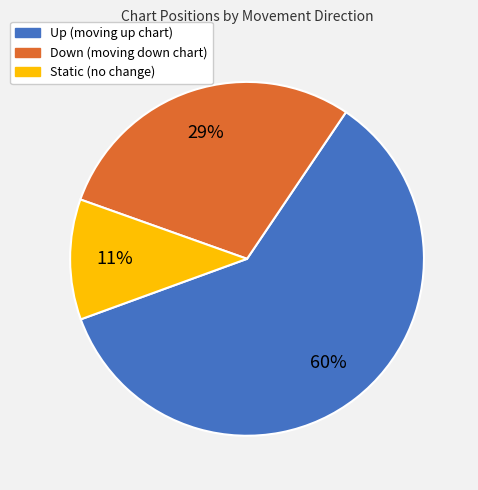

How many segments does this pie chart have?

3